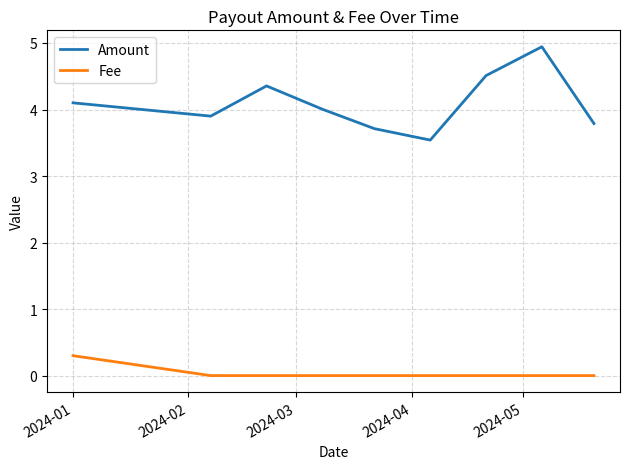

True or false: Amount and Fee intersect in this chart.

False